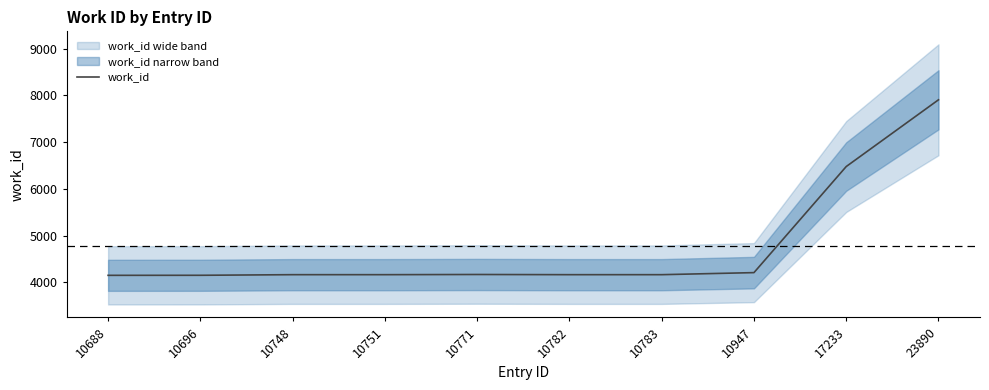

What is the ratio of the value at 10688 to the value at 10783?

1.0